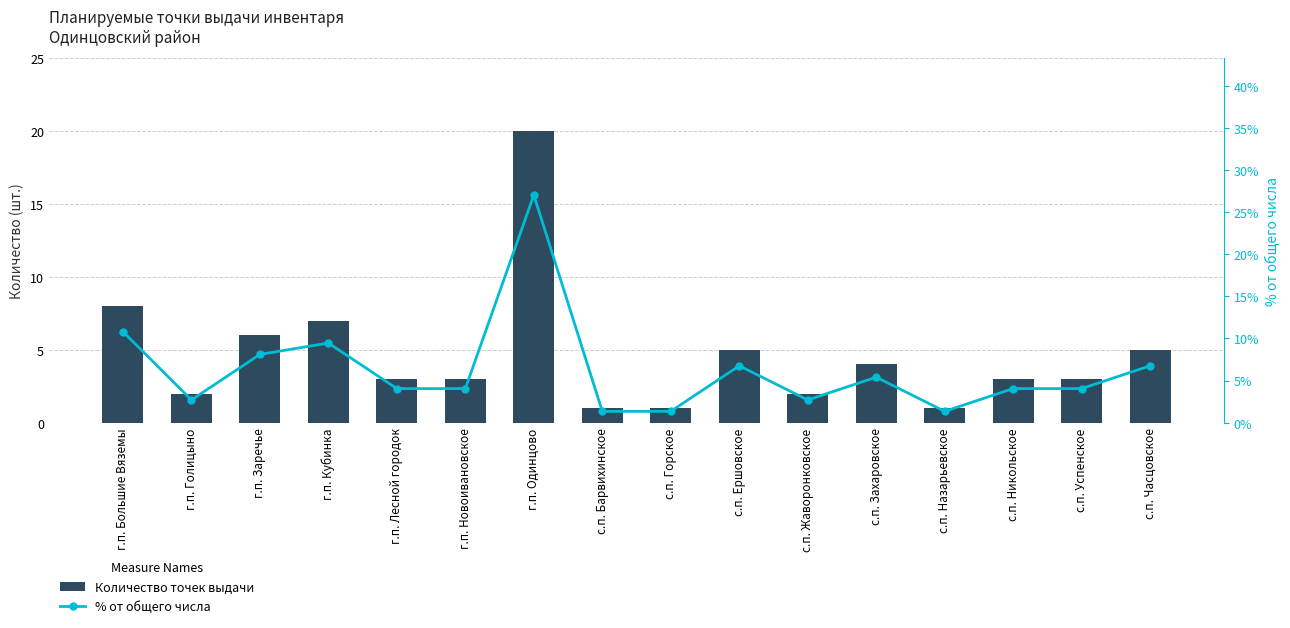

What is the sum of the % от общего числа values at с.п. Ершовское and с.п. Часцовское?

13.5